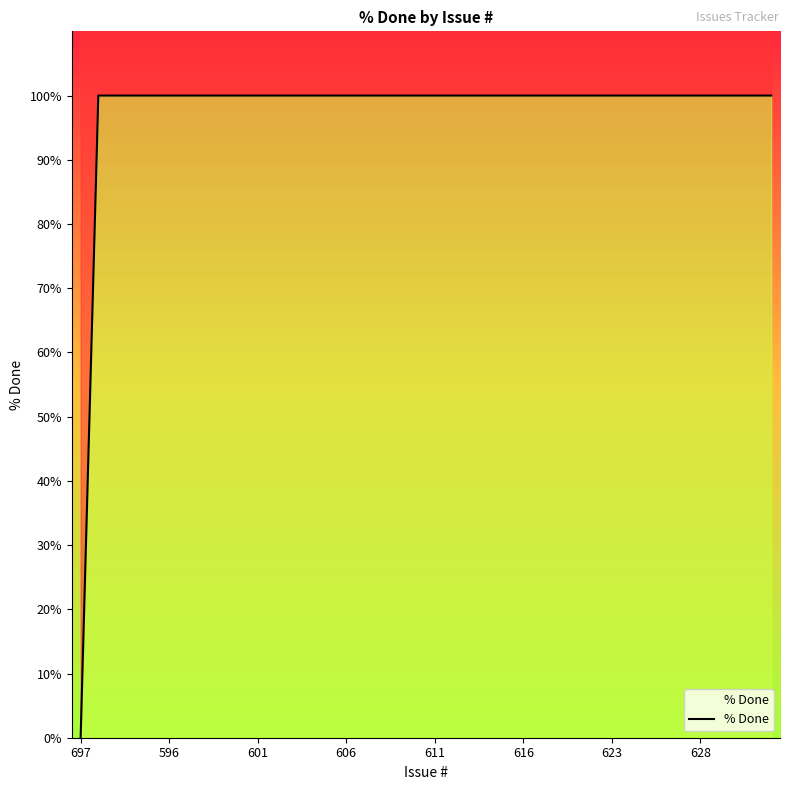

Where is the data nearest to the value 50?

697